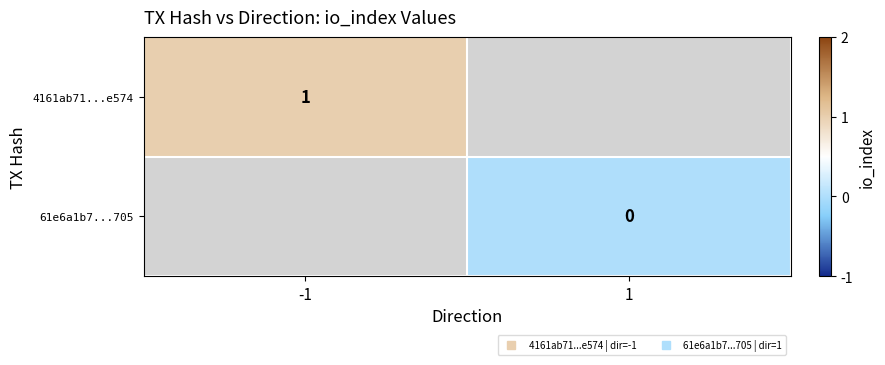

Rank the series by their average value, from highest to lowest.

4161ab71...e574, 61e6a1b7...705